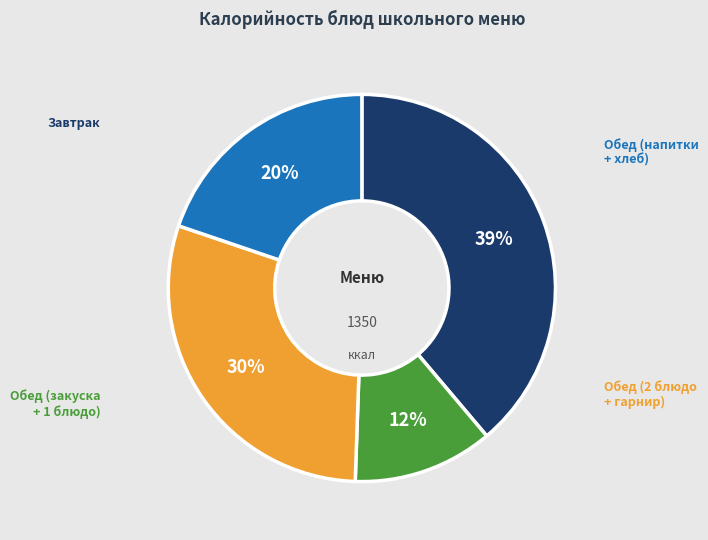

Is there any slice that represents more than half of the pie?

No